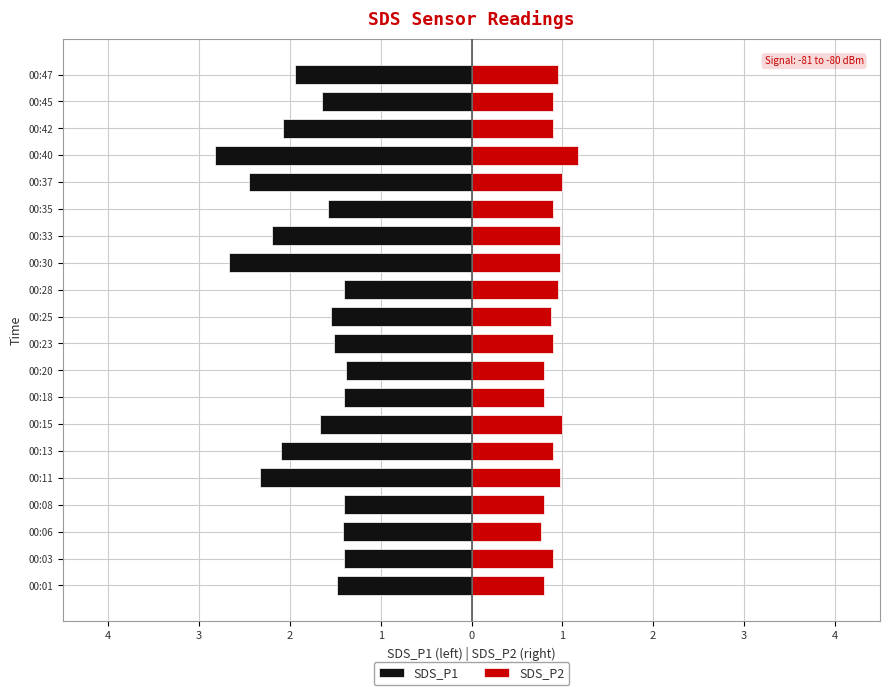

Reading left to right, extract all data points from this chart.

SDS_P1: -1.5	-1.4	-1.4	-1.4	-2.3	-2.1	-1.7	-1.4	-1.4	-1.5	-1.6	-1.4	-2.7	-2.2	-1.6	-2.5	-2.8	-2.1	-1.6	-1.9
SDS_P2: 0.8	0.9	0.8	0.8	1.0	0.9	1.0	0.8	0.8	0.9	0.9	0.9	1.0	1.0	0.9	1.0	1.2	0.9	0.9	0.9